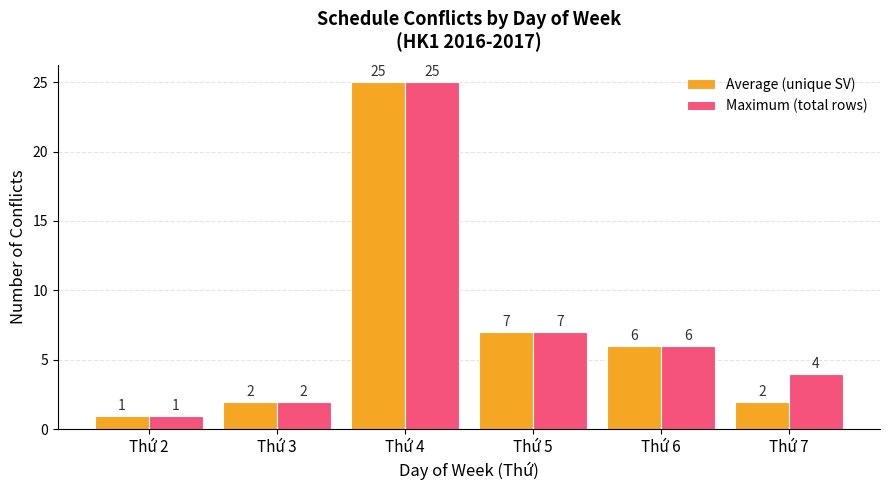

Where is Average (unique SV) nearest to the value 13?

Thứ 5